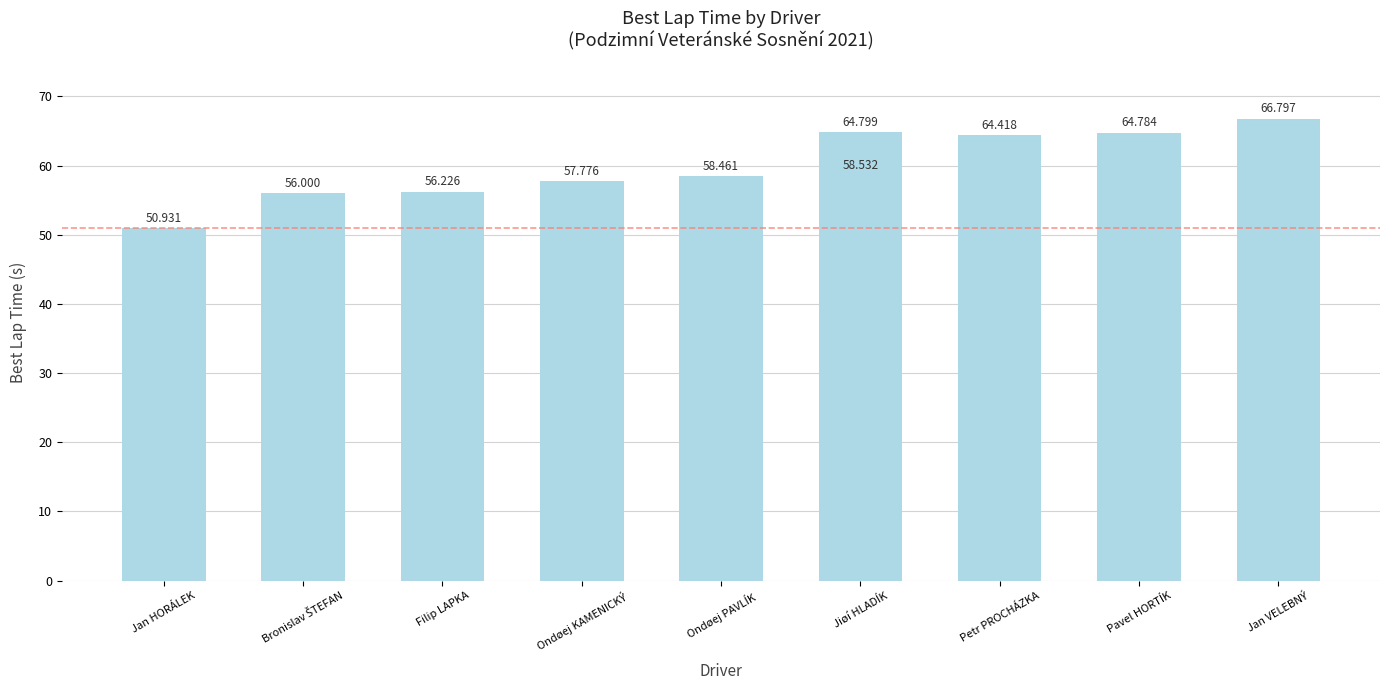

What is the greatest value displayed?

66.8